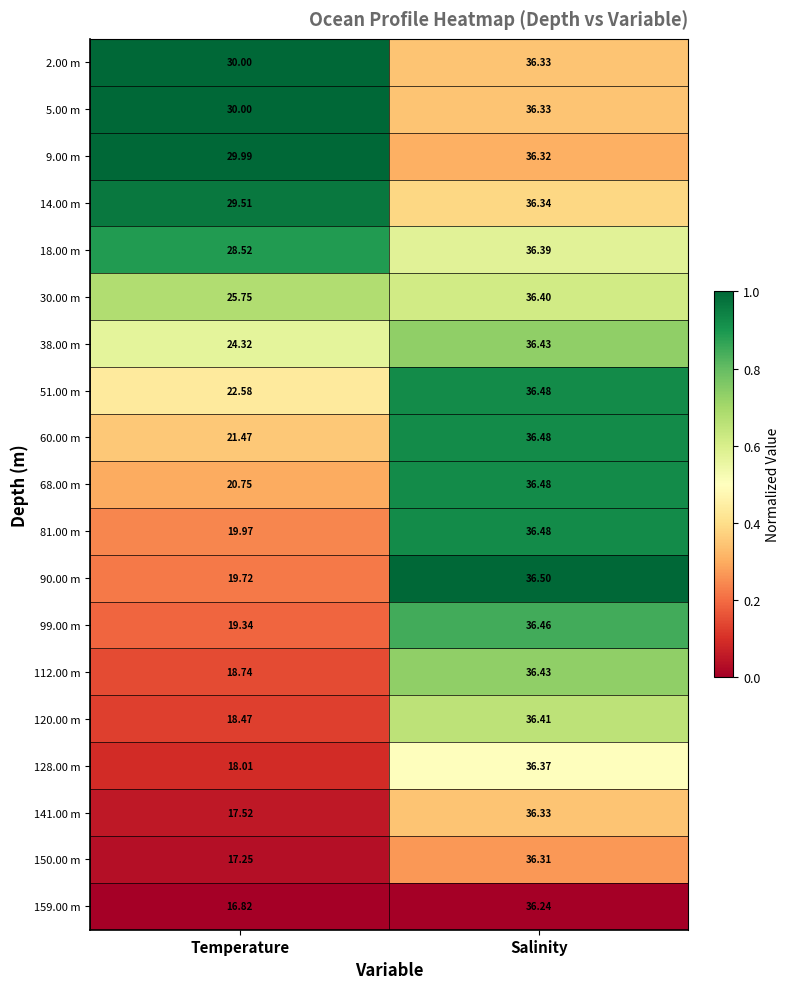

Where is 99.00 m nearest to the value 27?

Temperature